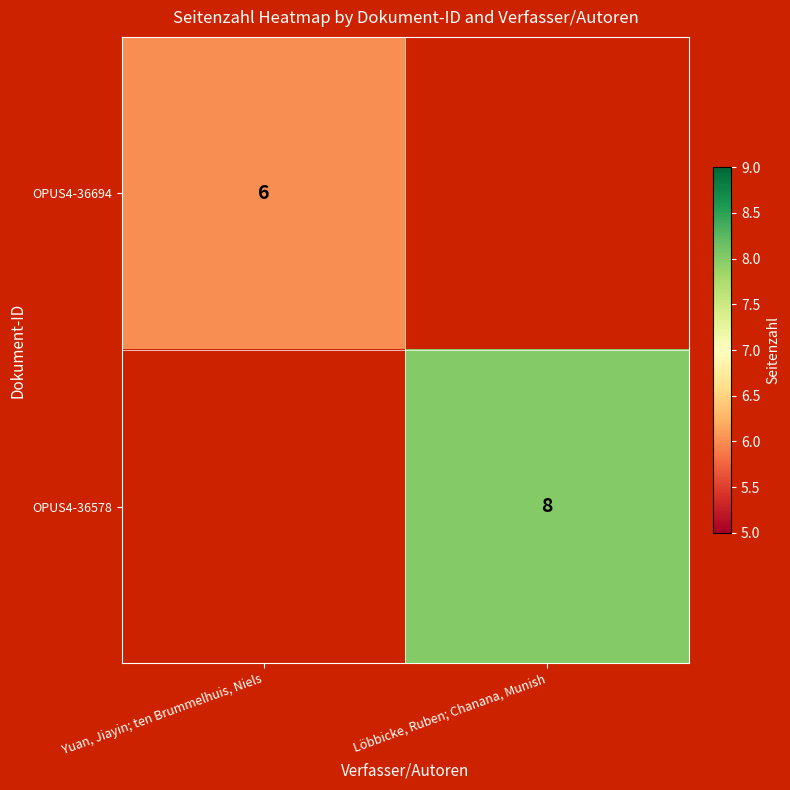

The value of OPUS4-36578 at Löbbicke, Ruben; Chanana, Munish is 8. True or false?

True